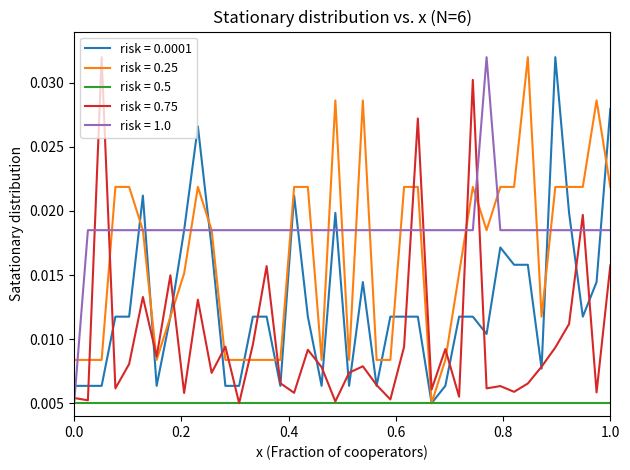

Which series has the largest total across all categories?

risk = 1.0